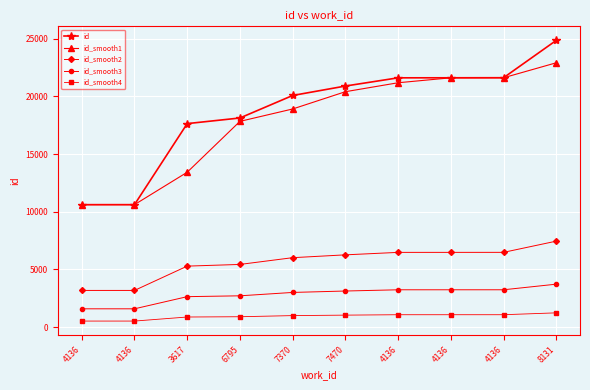

What is the value of the id_smooth1 point at the 3rd from the left?

13428.2